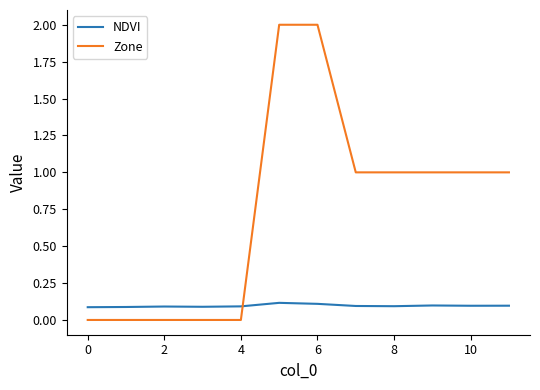

What is the average value of the NDVI series?

0.1